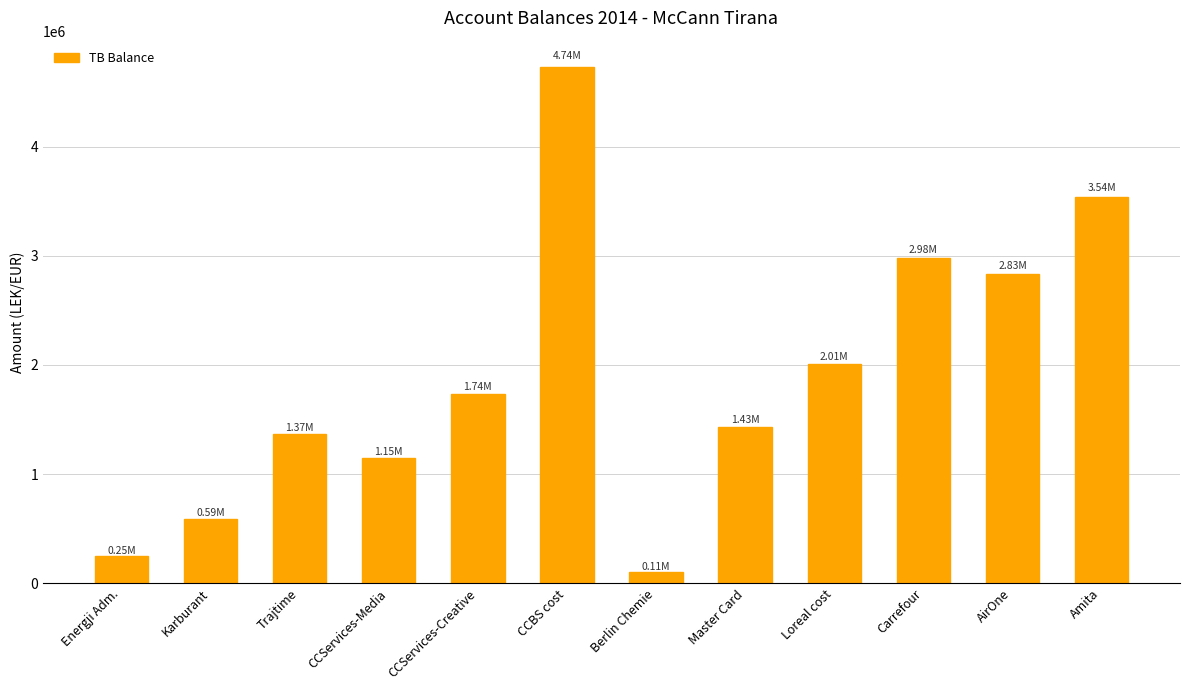

Rank the categories by value from lowest to highest.

Berlin Chemie, Energji Adm., Karburant, CCServices-Media, Trajtime, Master Card, CCServices-Creative, Loreal cost, AirOne, Carrefour, Amita, CCBS cost